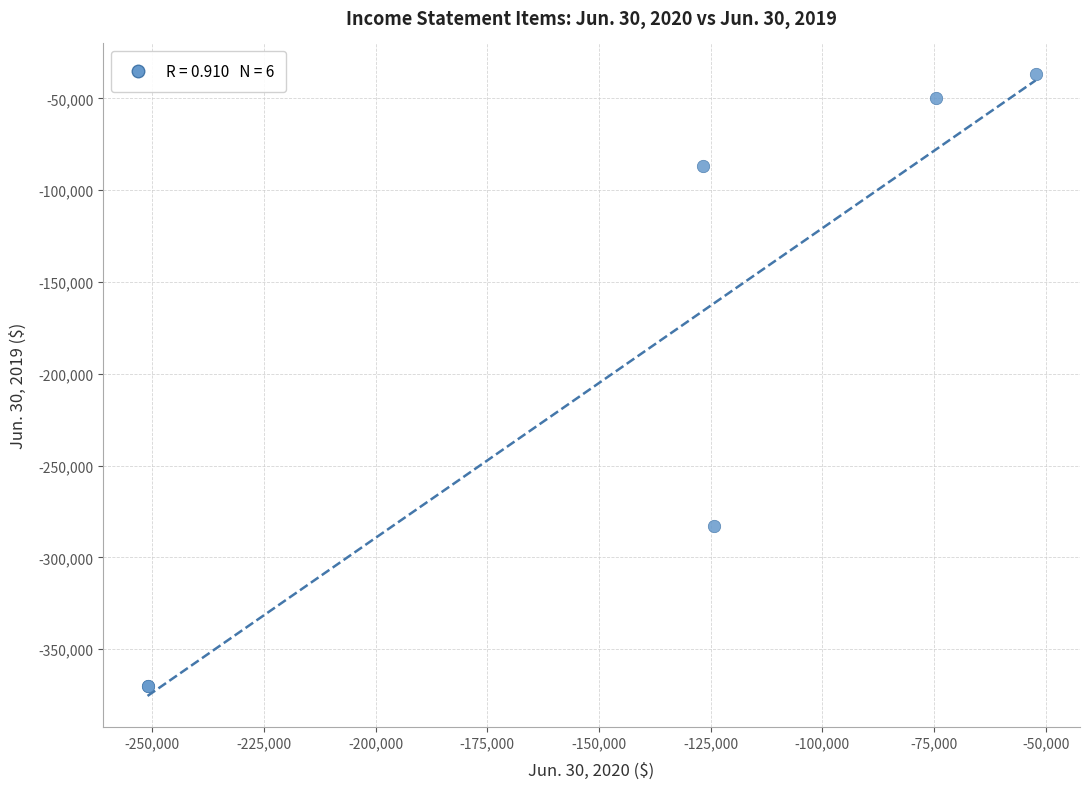

What Y value in the scatter plot is closest to -203360?

-282978